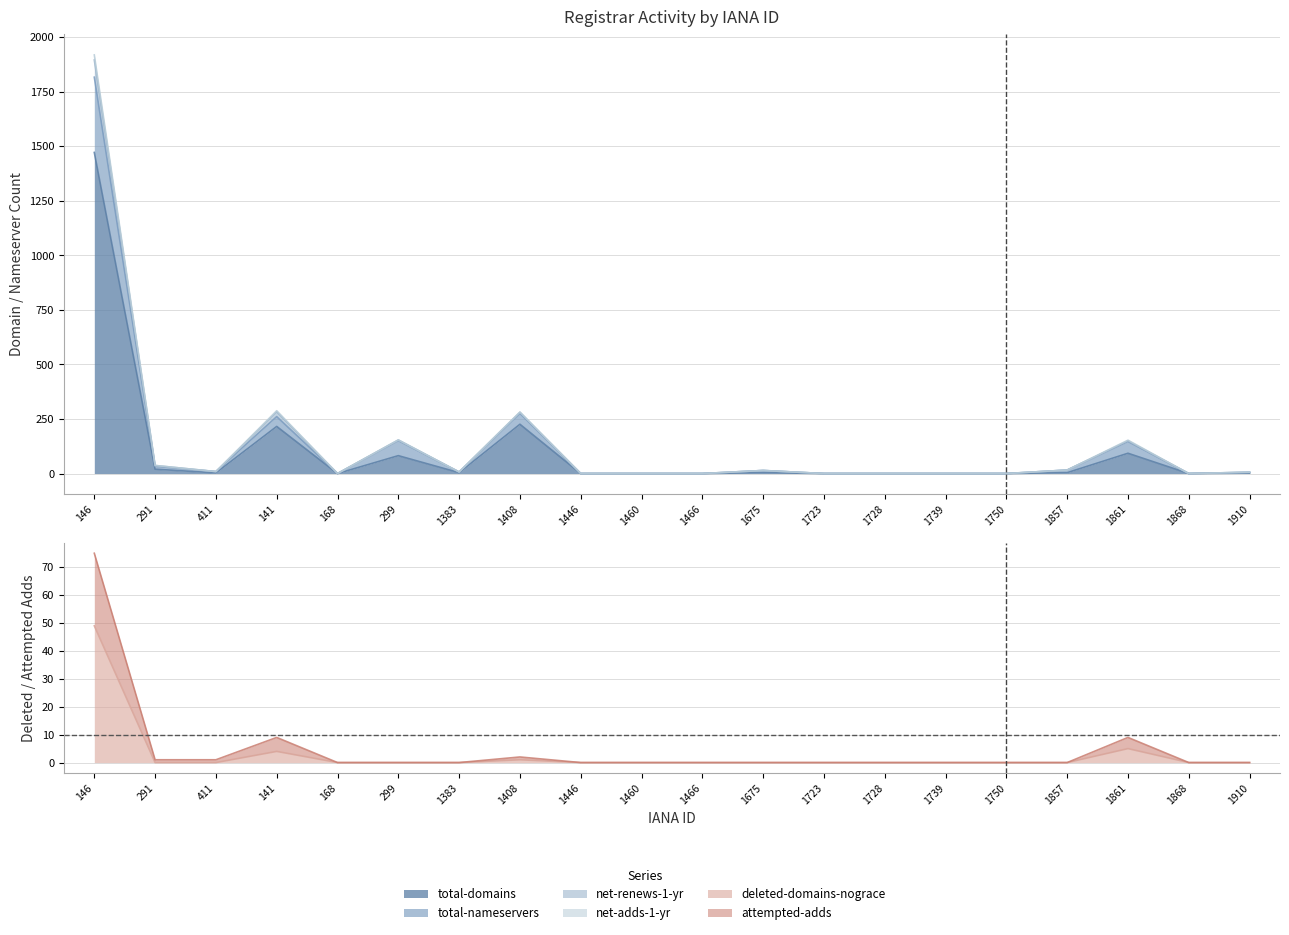

True or false: deleted-domains-nograce and total-nameservers cross at least once.

False